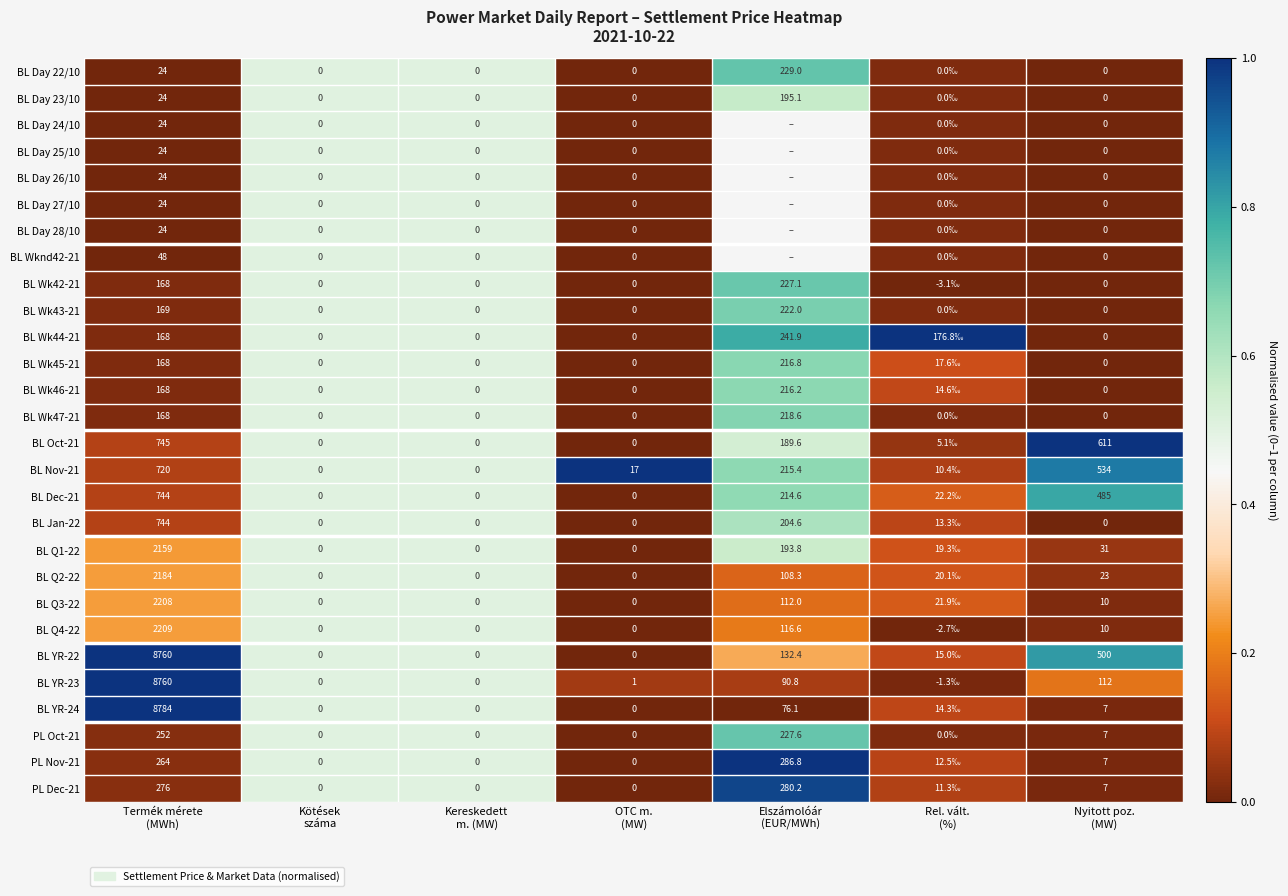

The PL Nov-21 series shows 0.0 at Rel. vált. (%). True or false?

False